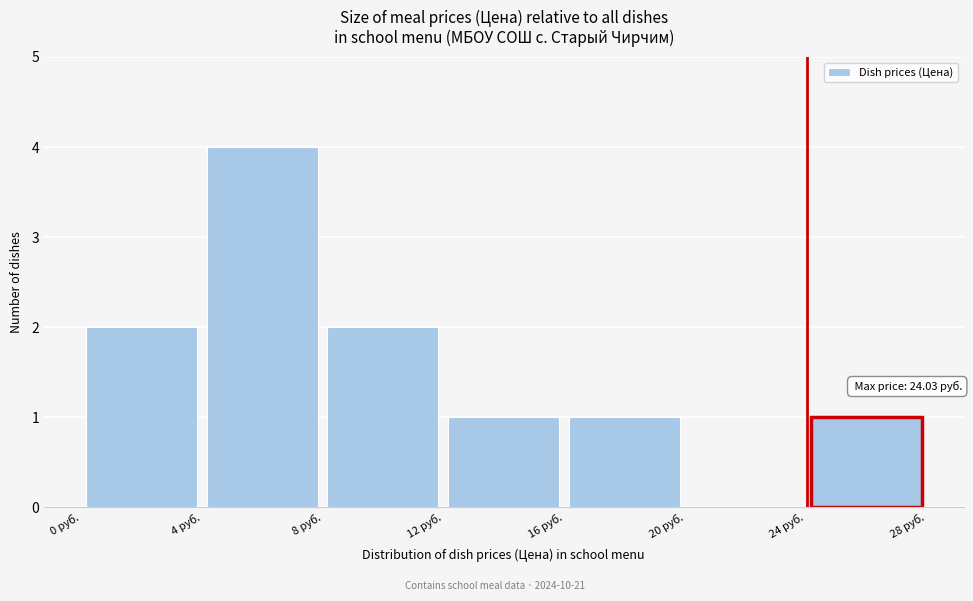

Which range on the x-axis has the tallest bar?

4 to 8